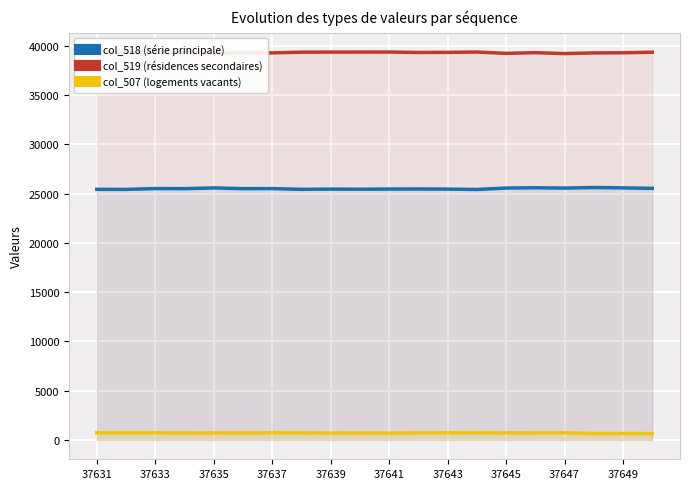

Which series has the largest total across all categories?

col_519 (résidences secondaires)